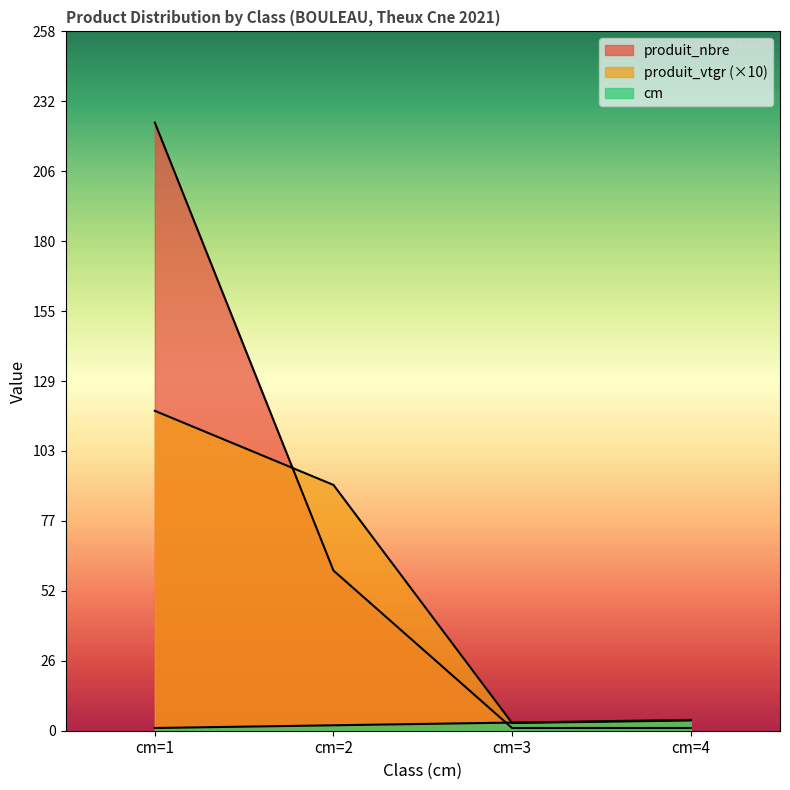

Does the chart have visible grid lines?

No